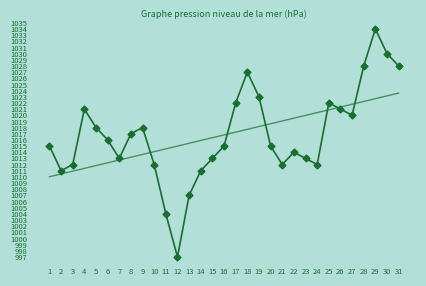

Which category has the lowest value across all series?

12